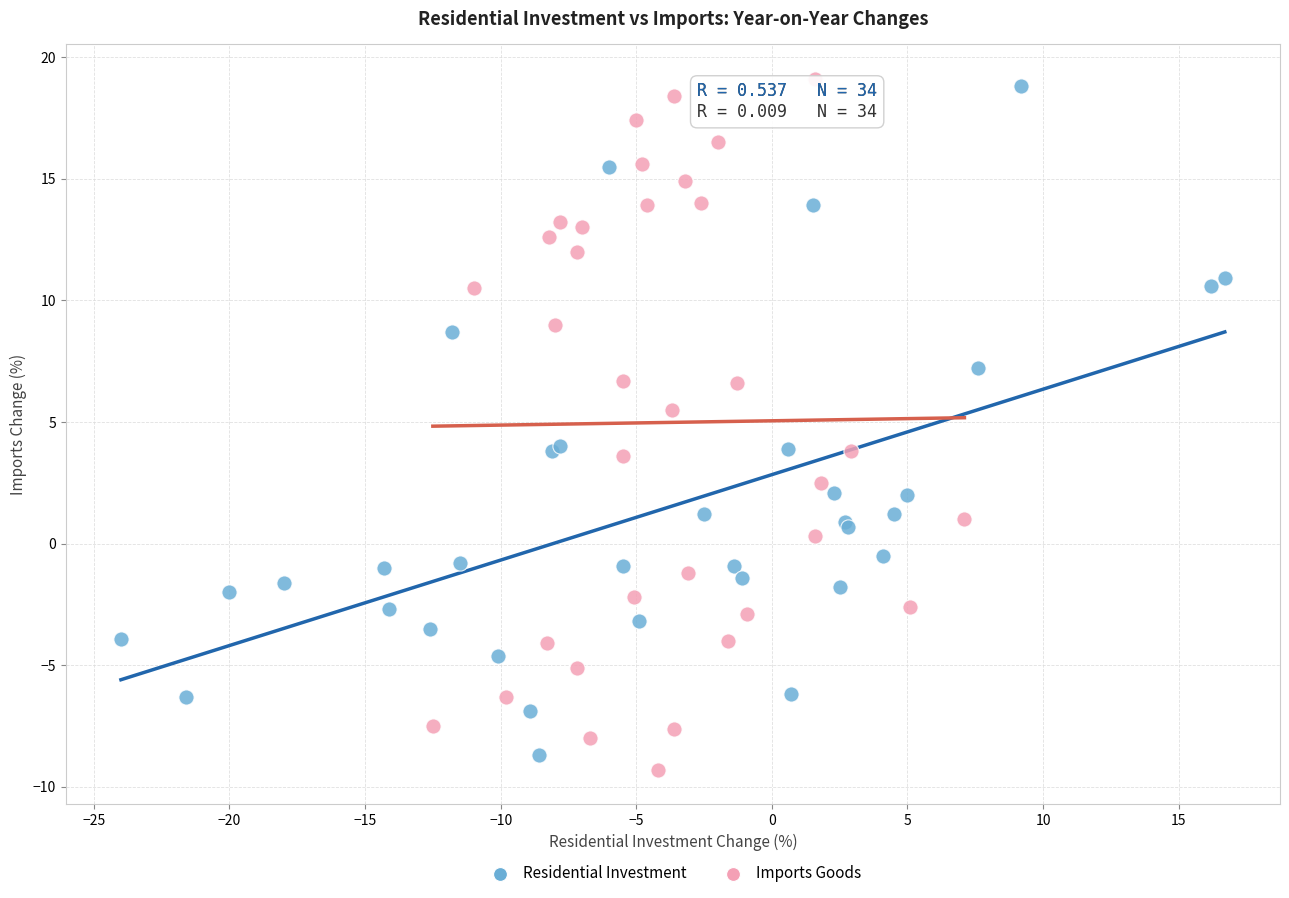

Which series has the widest spread of Y values?

Imports Goods